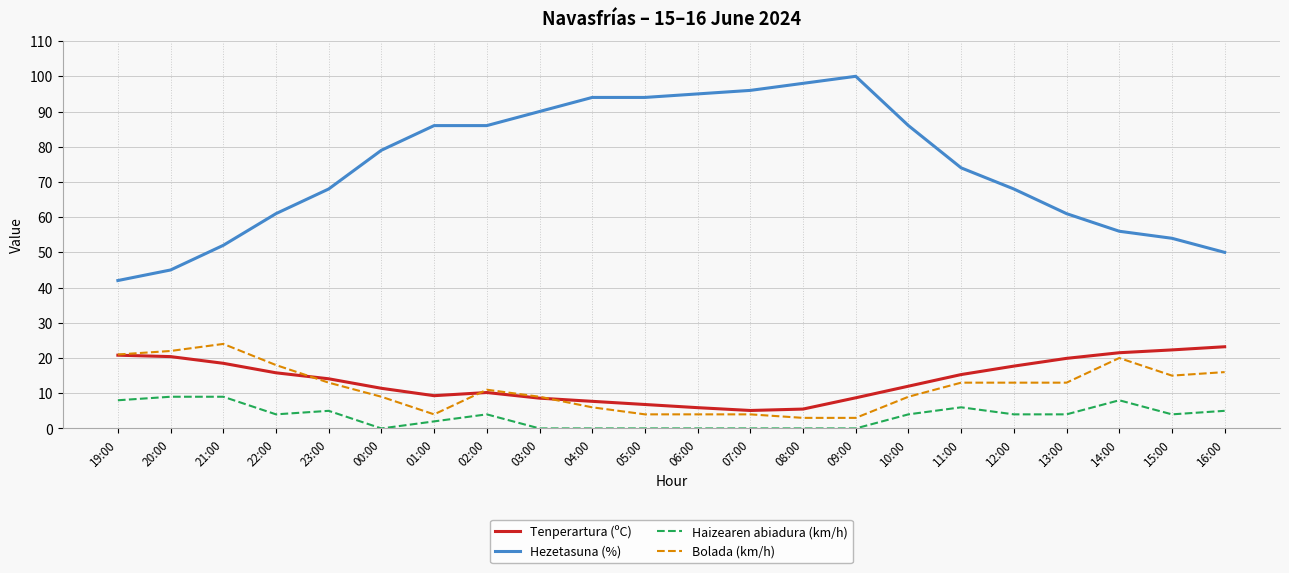

Which series changed the most between 09:00 and 13:00?

Hezetasuna (%)